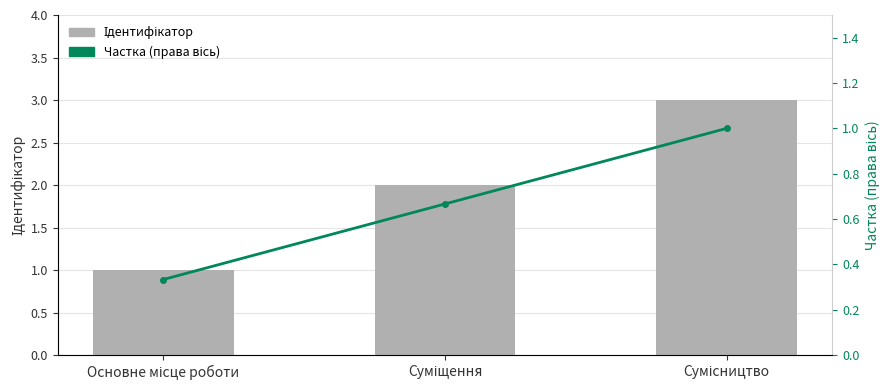

What is the sum of the Ідентифікатор values at Сумісництво and Основне місце роботи?

4.0